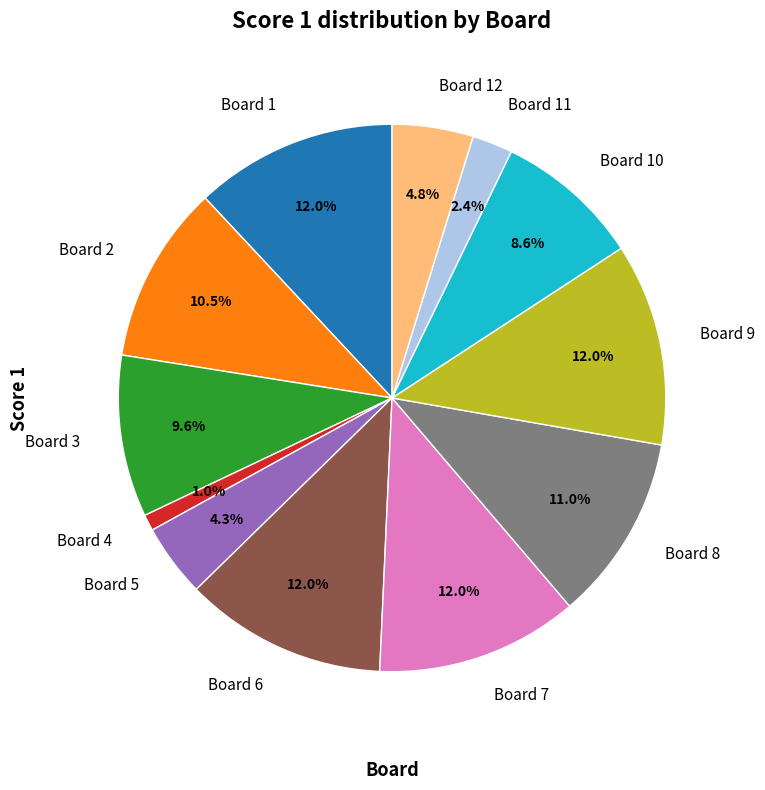

Between Board 6 and Board 8, which is larger?

Board 6